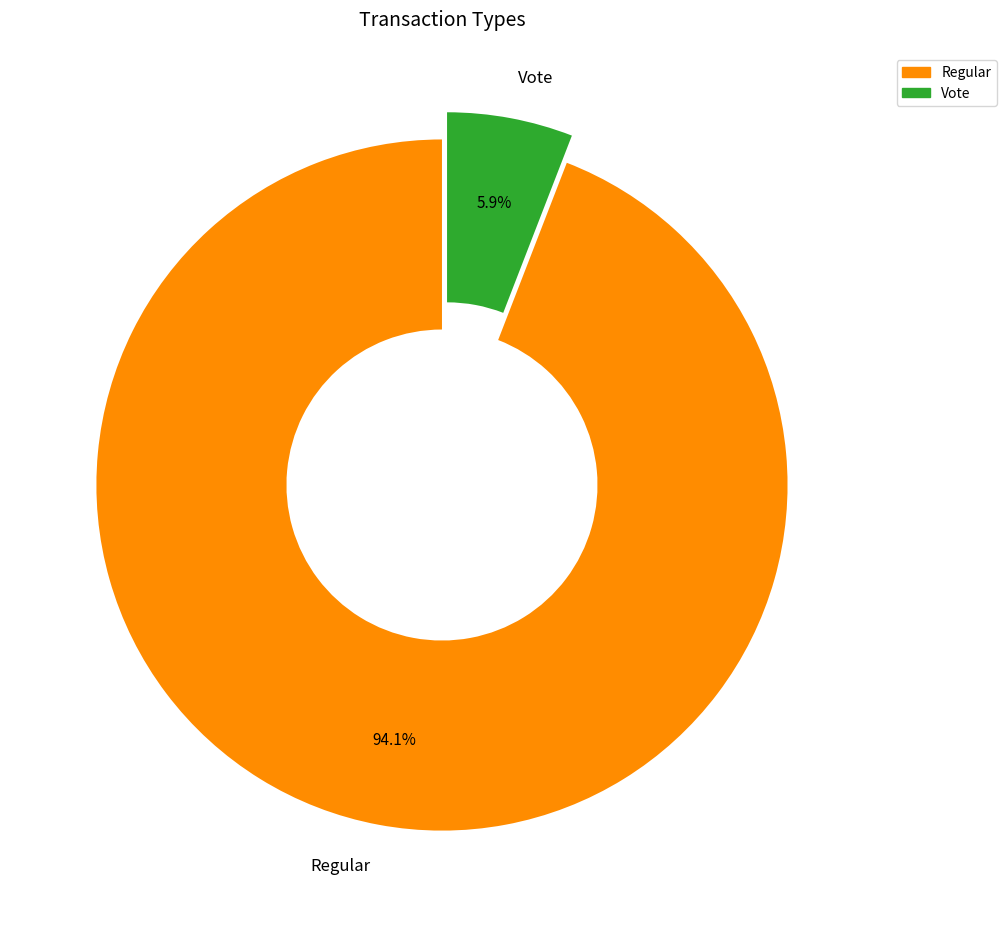

To the nearest percent, what portion does Vote represent?

6%